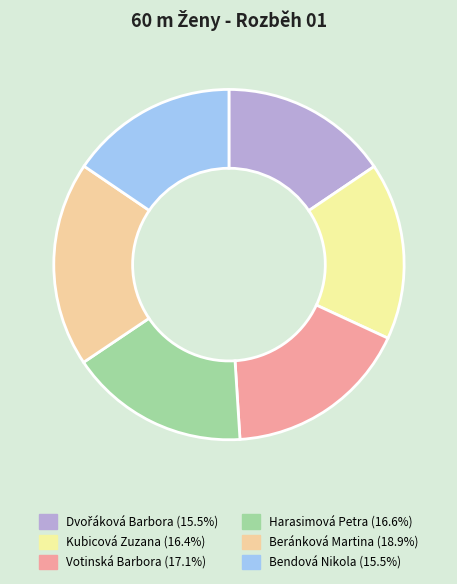

Count the number of slices in the pie.

6